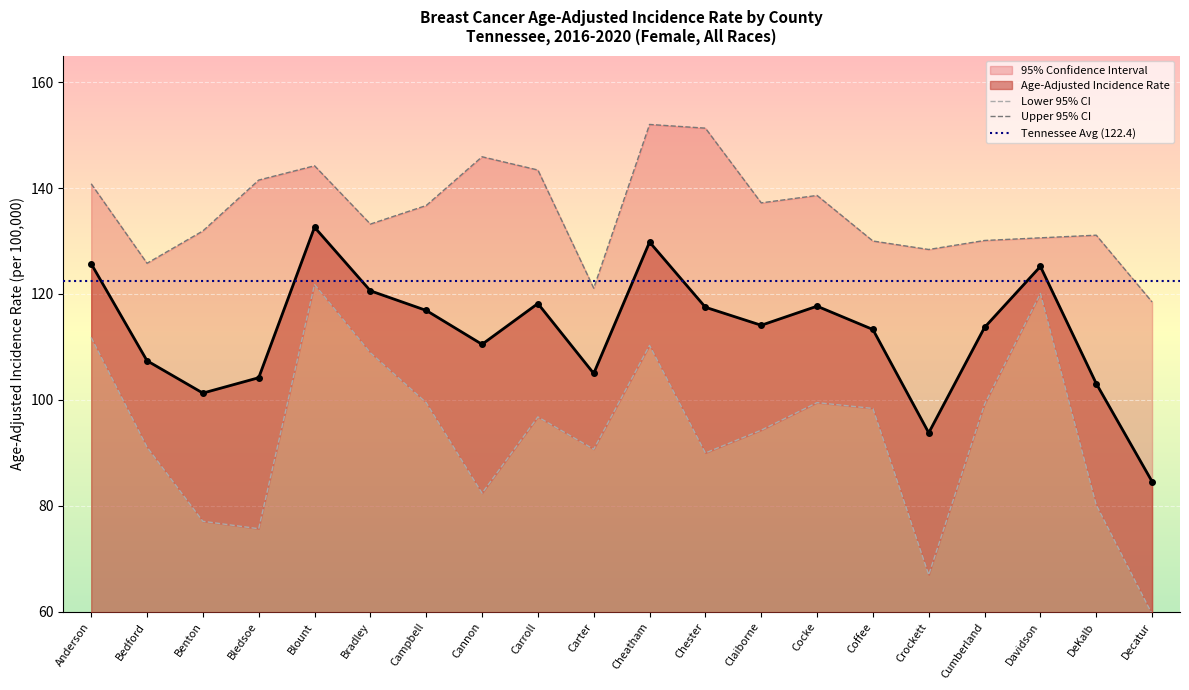

What is the label of the 19th point from the right?

Bedford